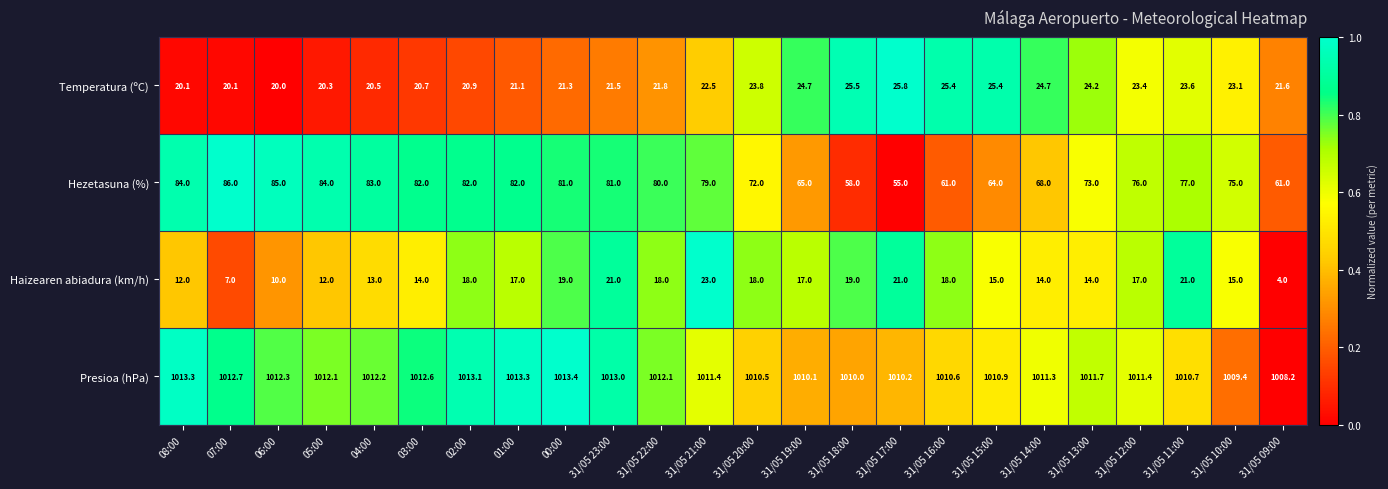

Which series has the largest total across all categories?

Presioa (hPa)